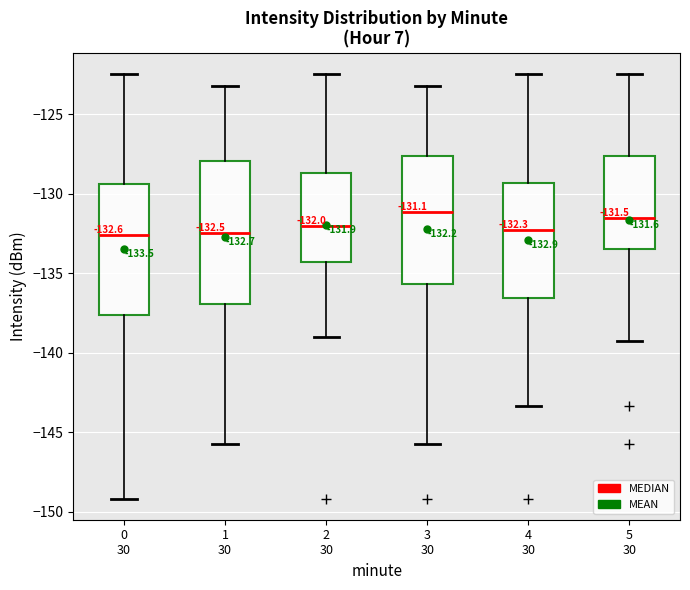

Comparing the boxes themselves (not the whiskers), which one is the tallest?

1 30